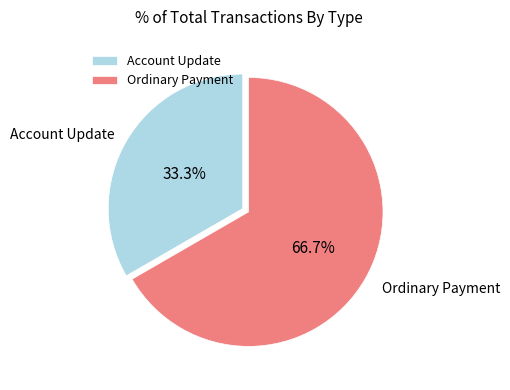

To the nearest percent, what is the difference between the largest and smallest slice percentages?

33%